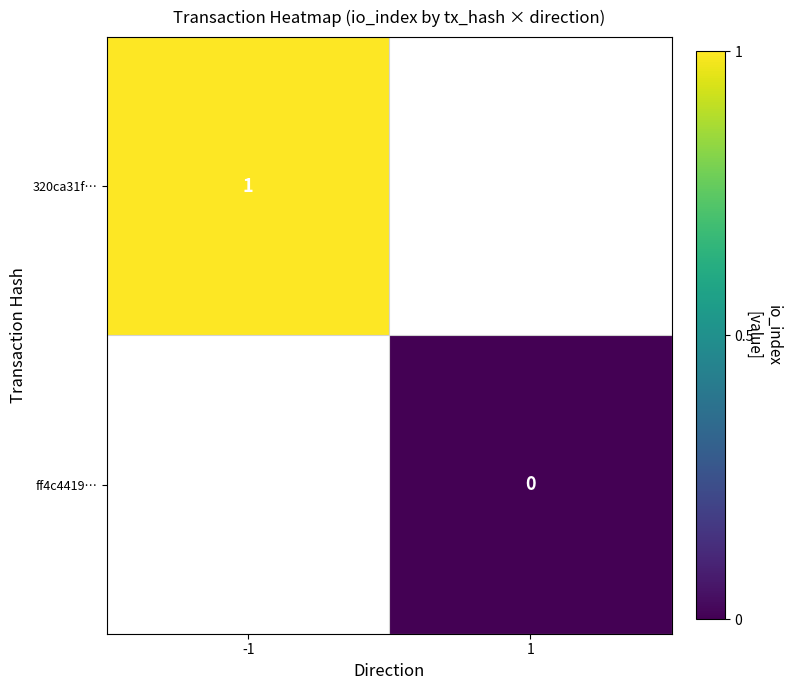

How many categories are shown in the chart?

2